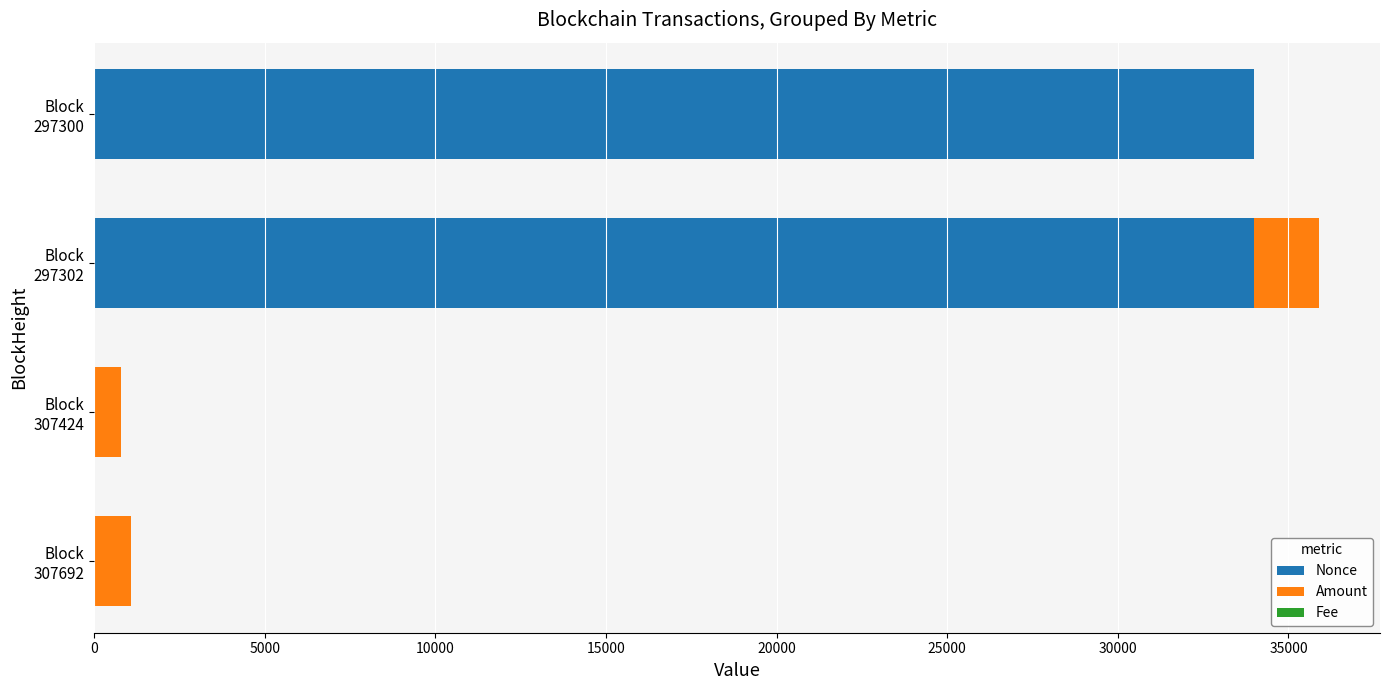

What is the highest value of the Nonce series?

34003.0